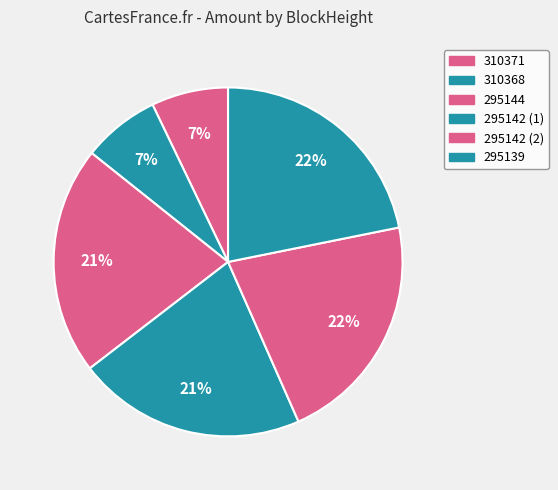

Which slice is the largest?

295139